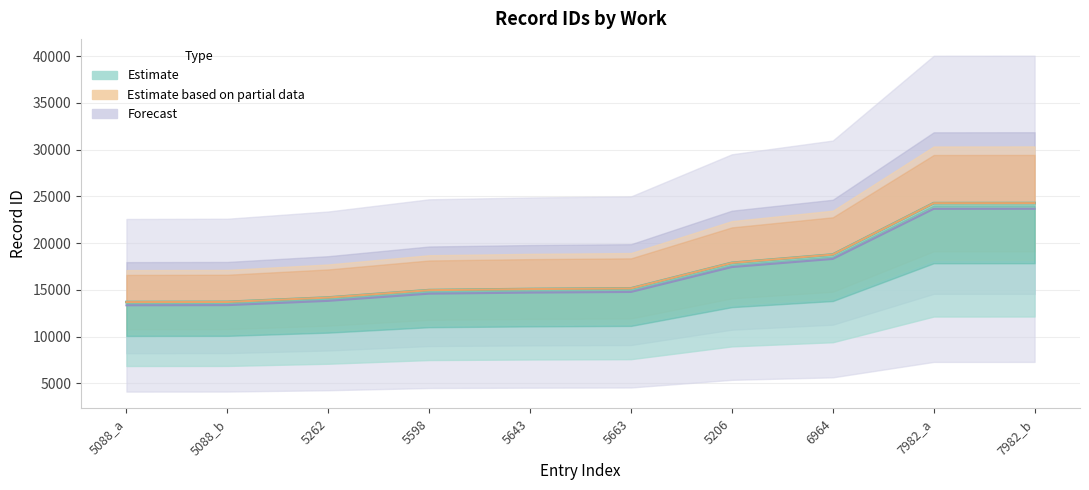

List the labels in order of value, largest first.

7982_b, 7982_a, 6964, 5206, 5663, 5643, 5598, 5262, 5088_b, 5088_a